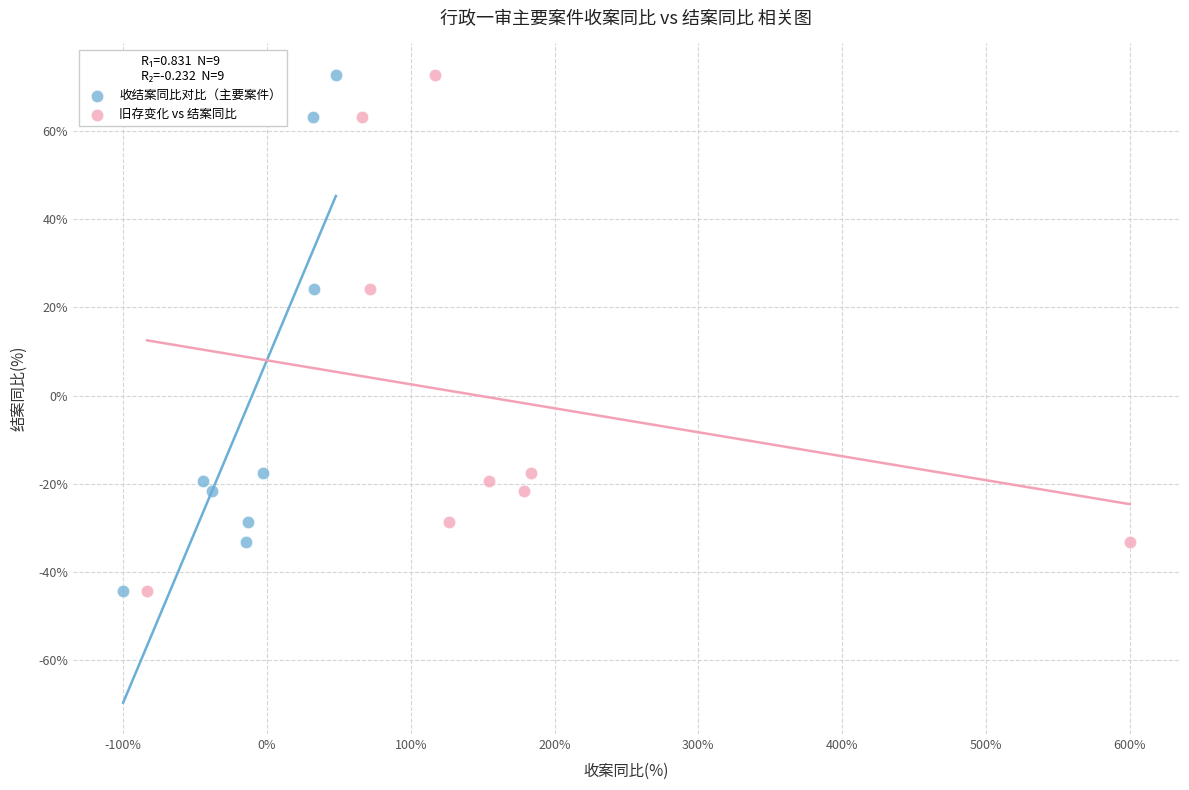

What are all the series names shown in the legend?

收结案同比对比（主要案件）, 旧存变化 vs 结案同比